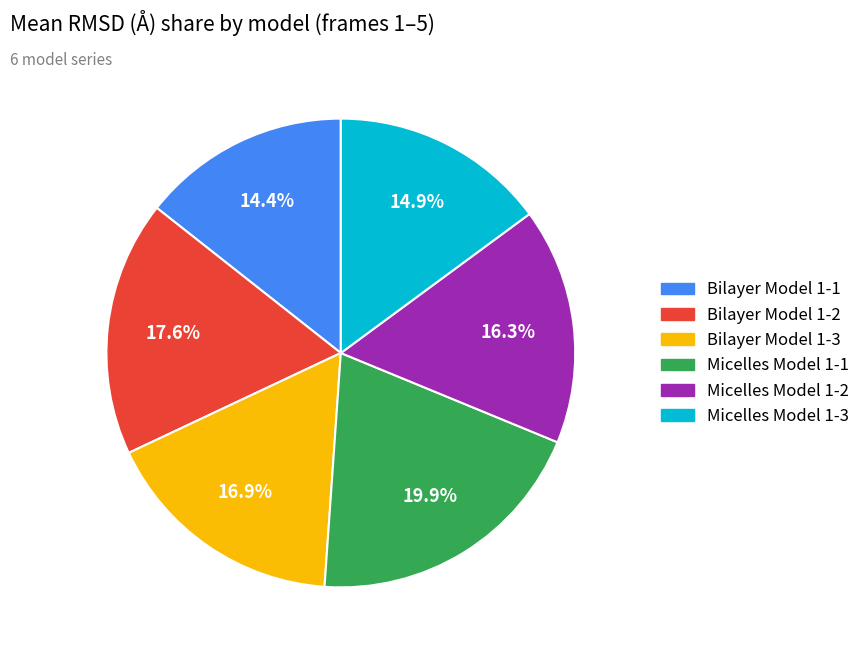

Count the number of slices in the pie.

6